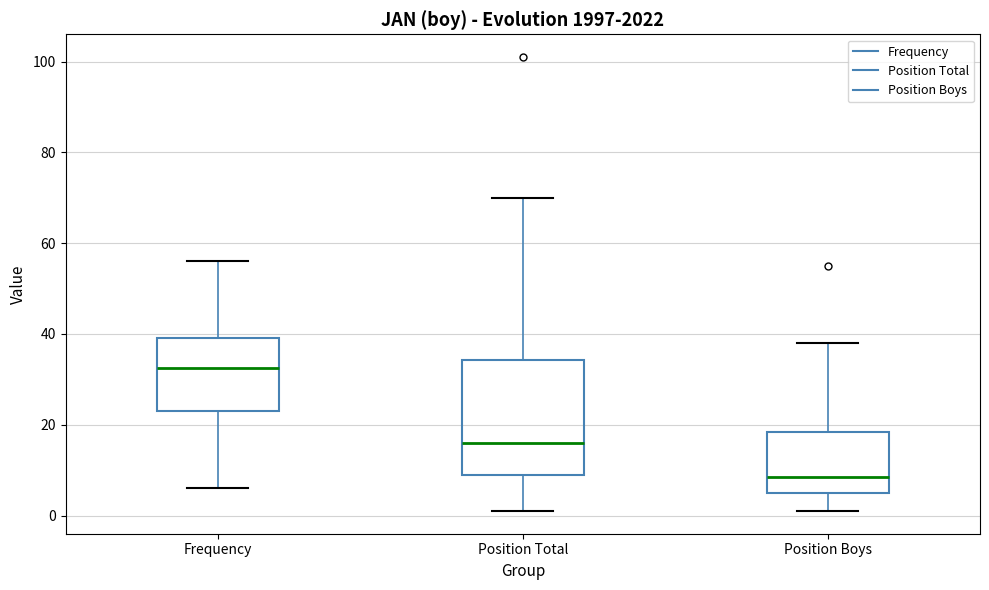

Where is the lower edge of the box for Position Boys on the y-axis? The values are not printed on the chart, so give them approximately, as read against the axis.

6